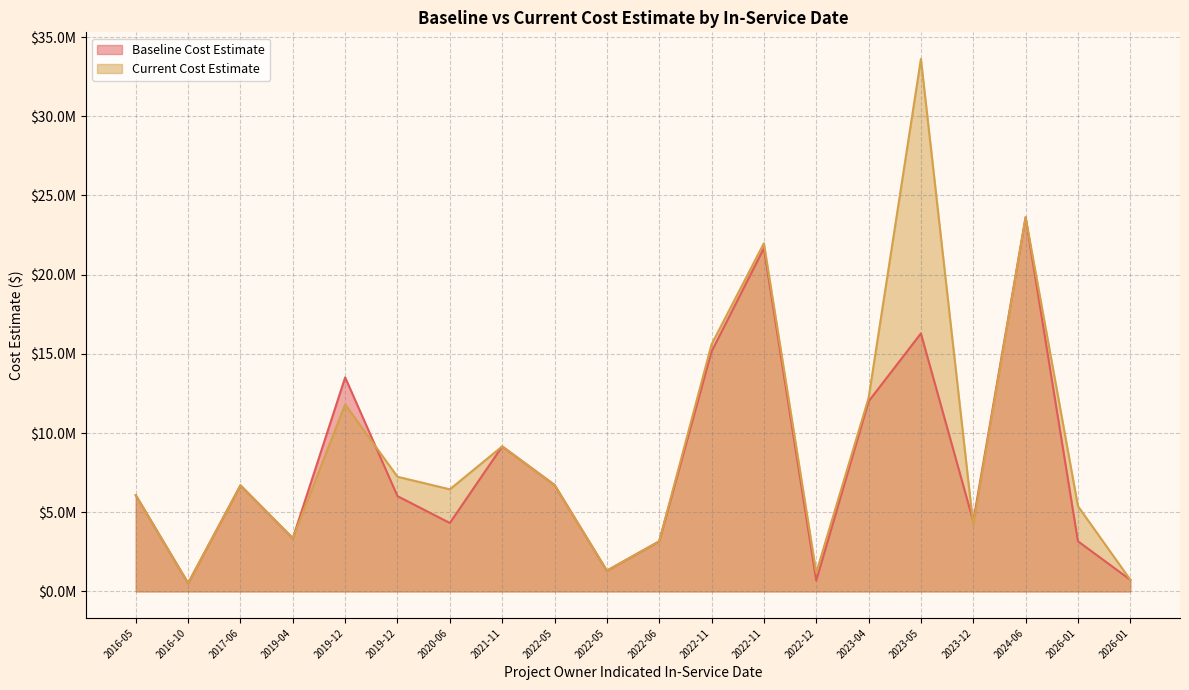

What is the total value across all series at 2022-05?

13448473.8